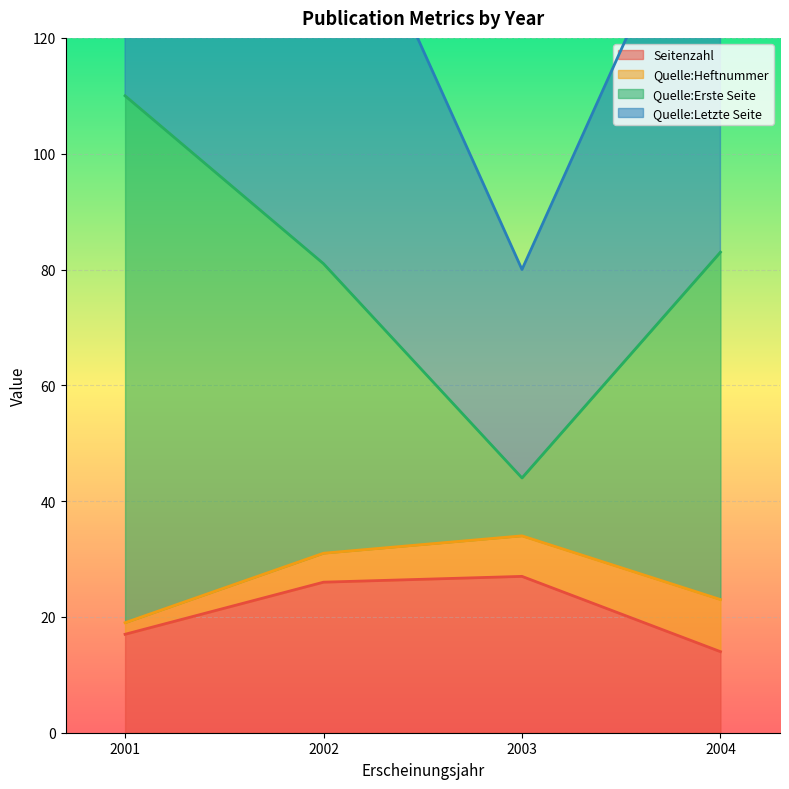

True or false: Quelle:Erste Seite and Quelle:Letzte Seite intersect in this chart.

False